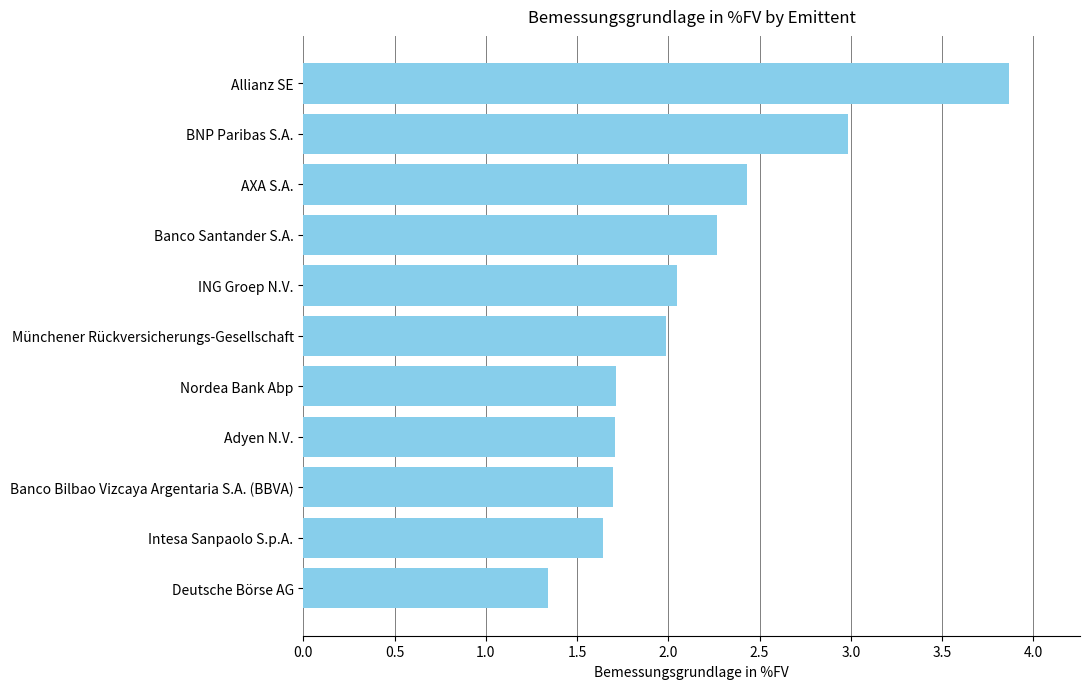

What is the maximum value shown in the chart?

3.9